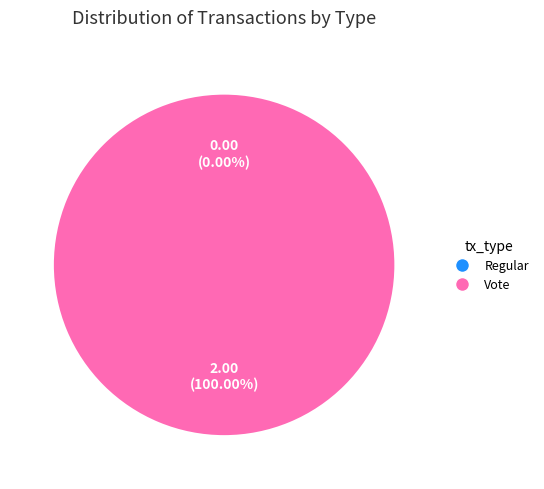

Which slice represents more than half of the pie?

Vote